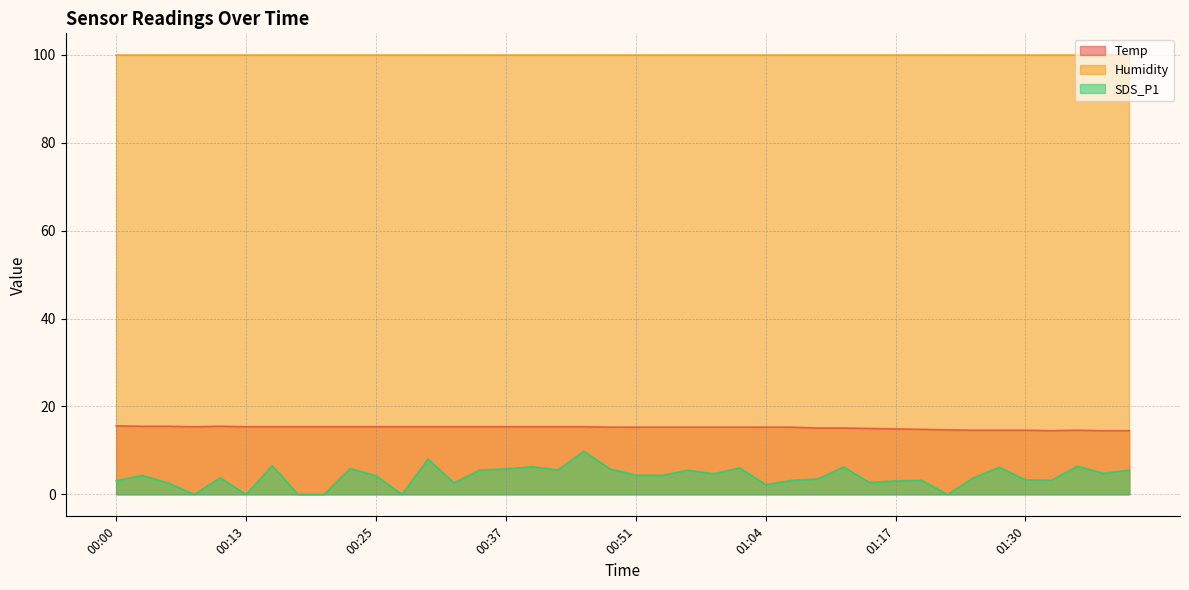

Which series changed the most between 00:03 and 00:40?

SDS_P1